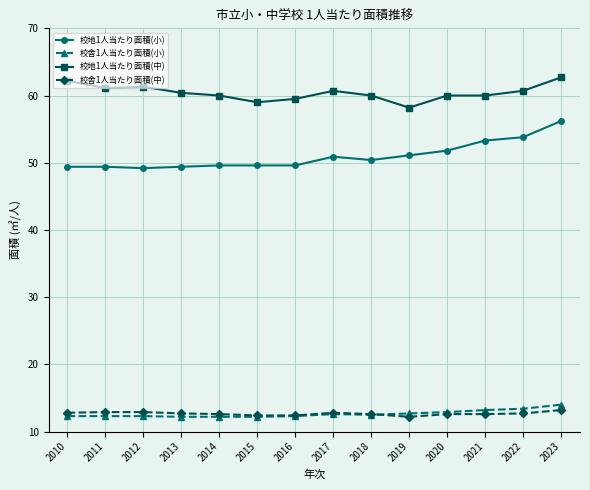

True or false: 校舎1人当たり面積(中) has more than 0 interior local peaks.

True